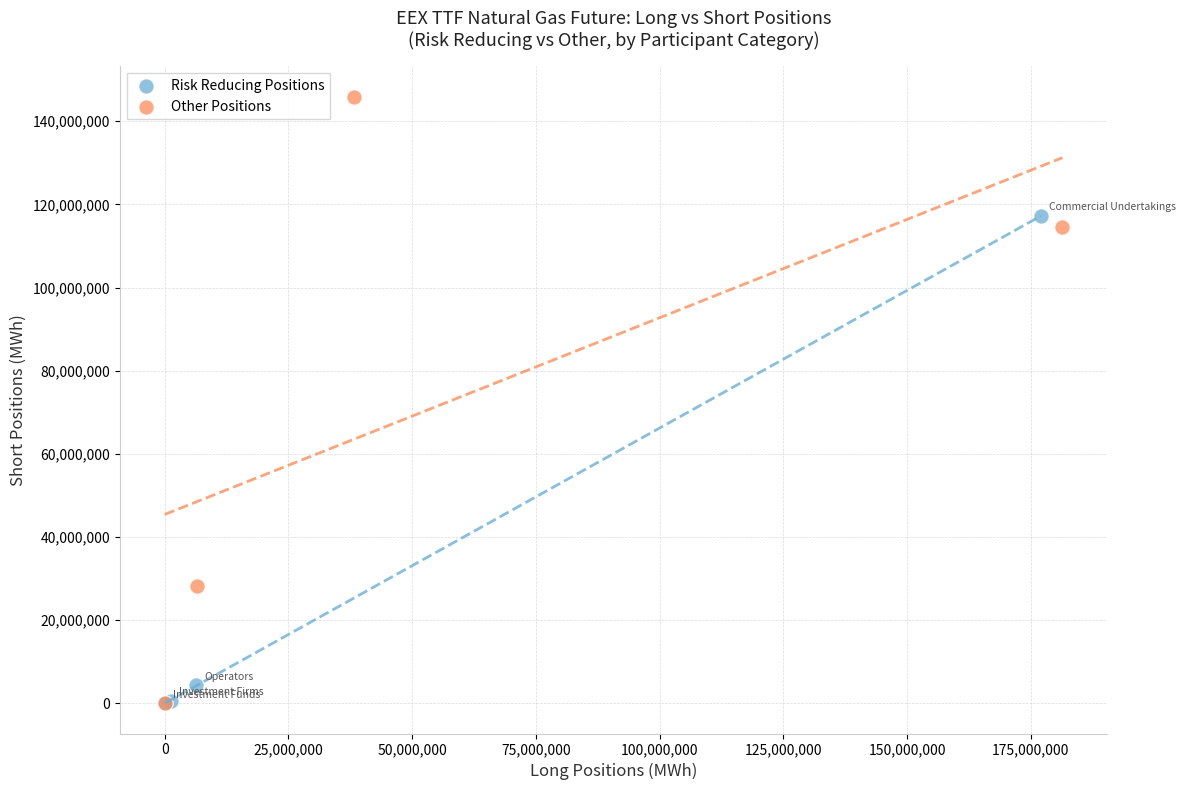

Which series reaches the maximum Y coordinate?

Other Positions